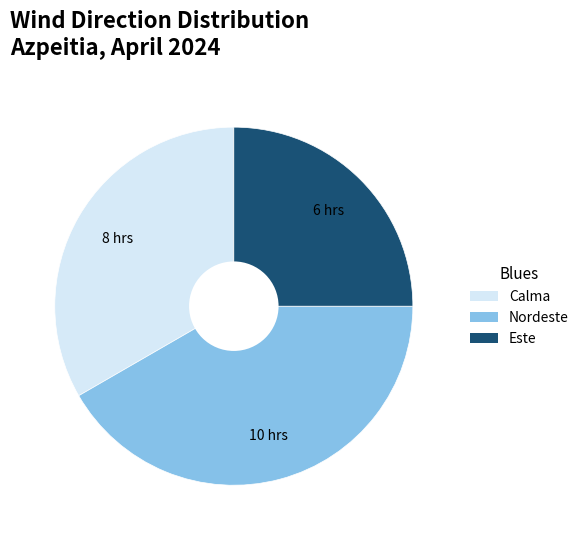

Does Este account for over 50% of the chart?

No